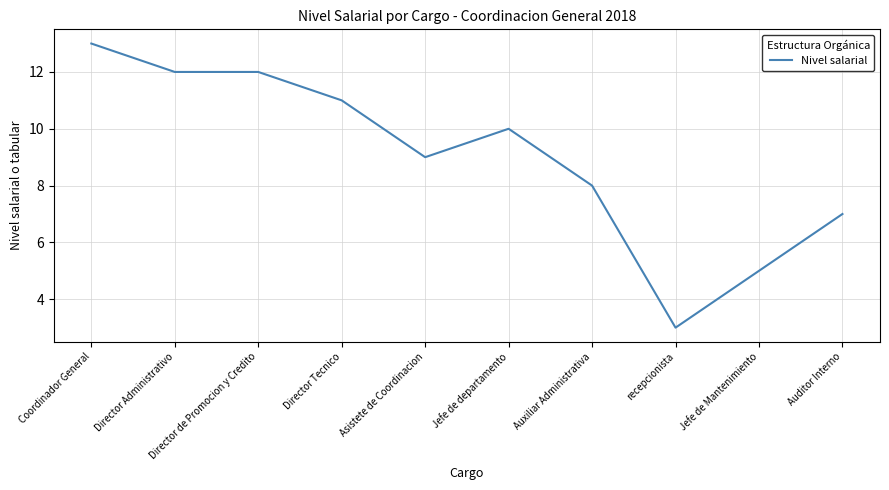

The chart shows a value of 5 at Jefe de Mantenimiento. True or false?

True